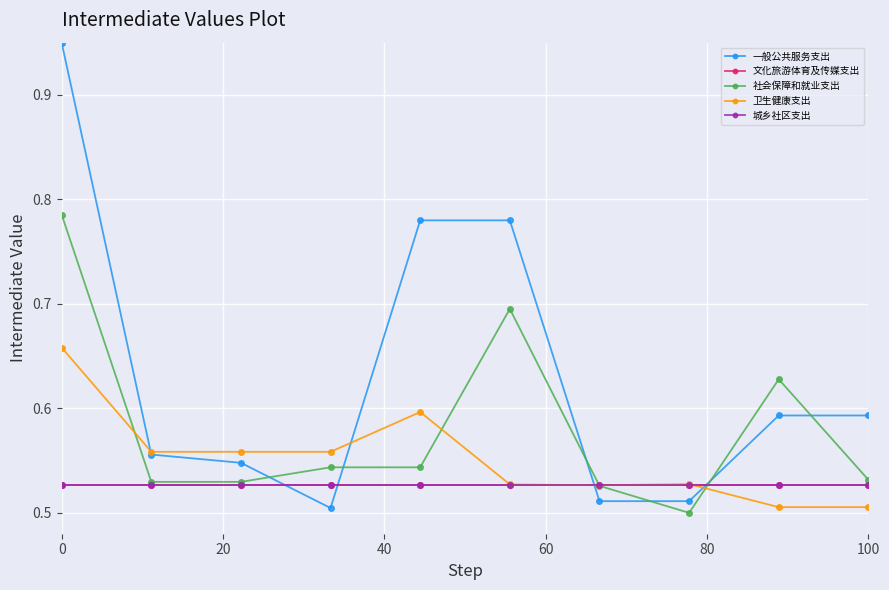

At how many categories does at least one series exceed 0?

10